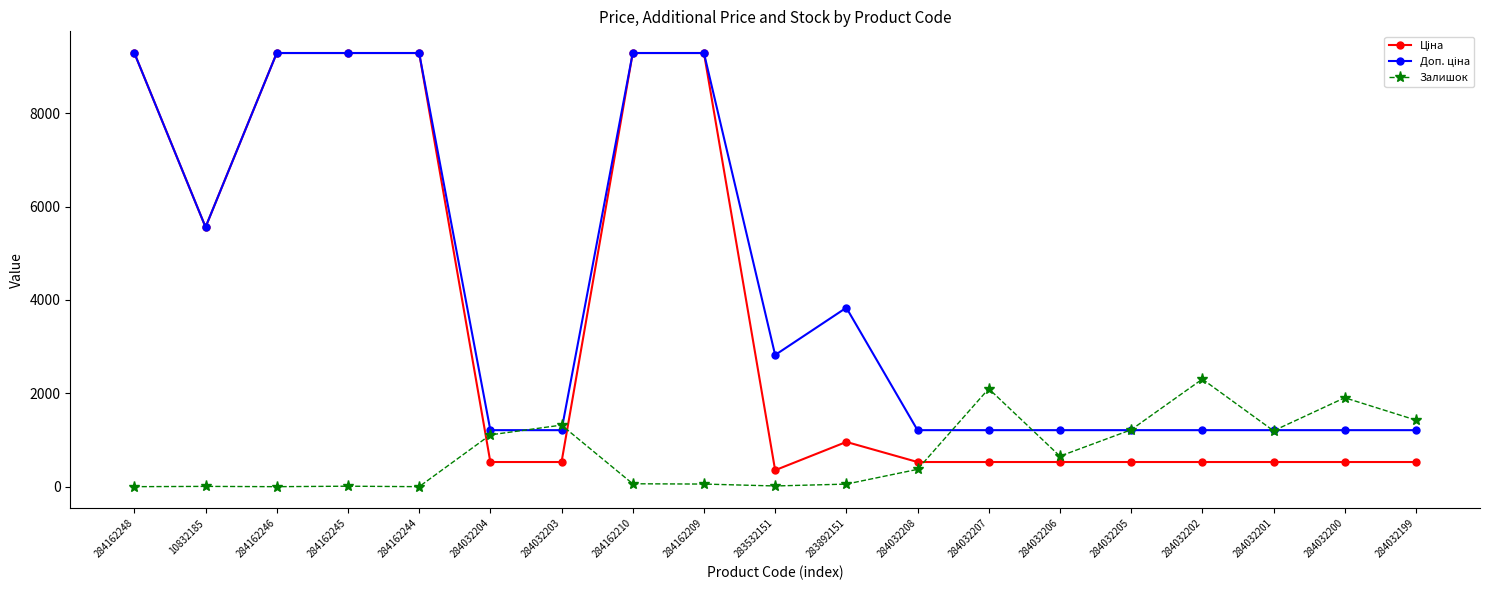

Count the number of data series in this chart.

3